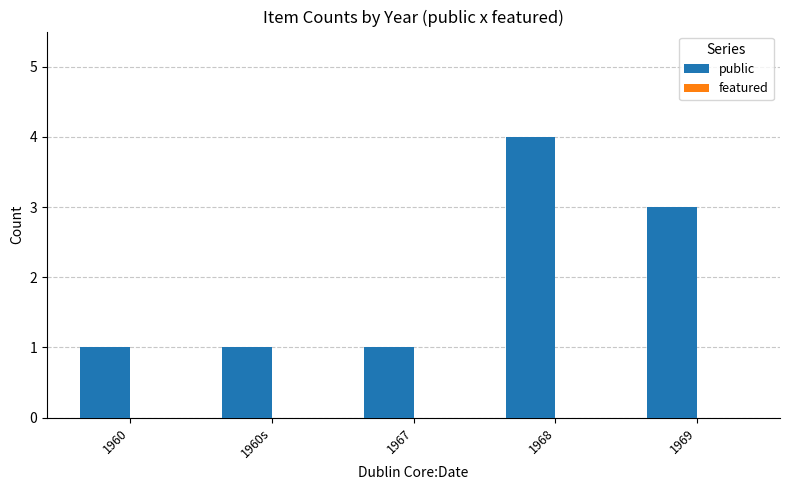

How many distinct data groups are displayed?

1